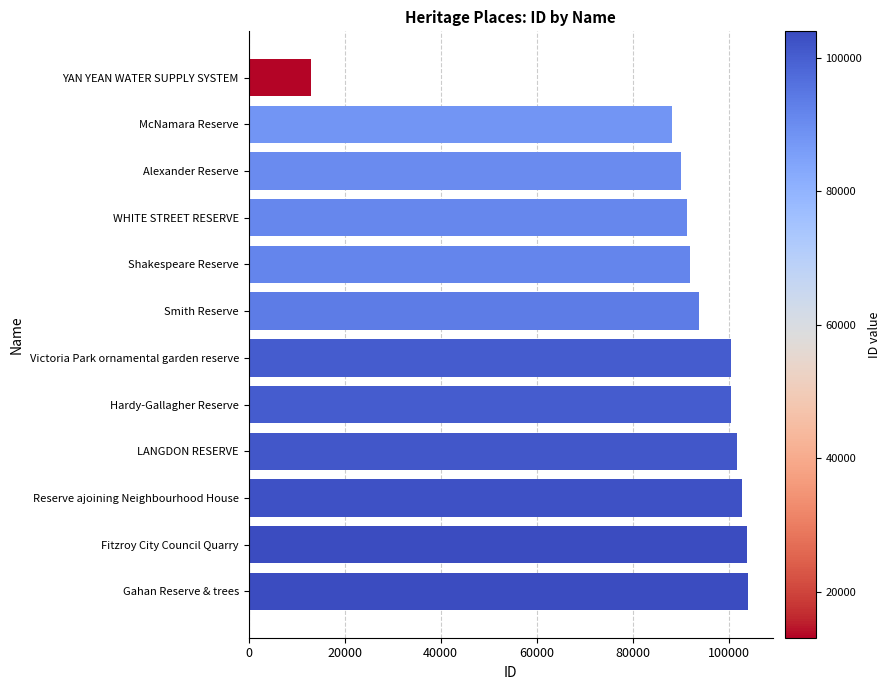

How many bars are there in total?

12